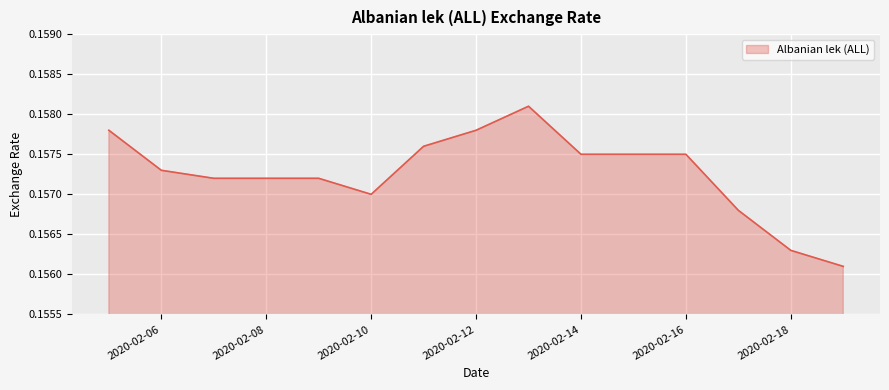

What is the value of the 3rd point from the left?

0.2